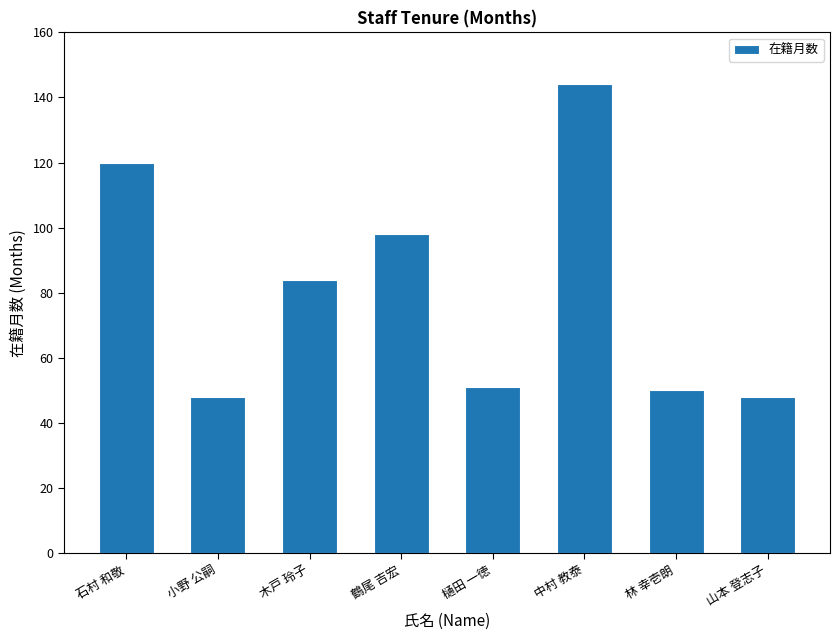

Reading right to left, what are all the values shown in this chart?

山本 登志子=48	林 幸壱朗=50	中村 教泰=144	樋田 一徳=51	鶴尾 吉宏=98	木戸 玲子=84	小野 公嗣=48	石村 和敬=120